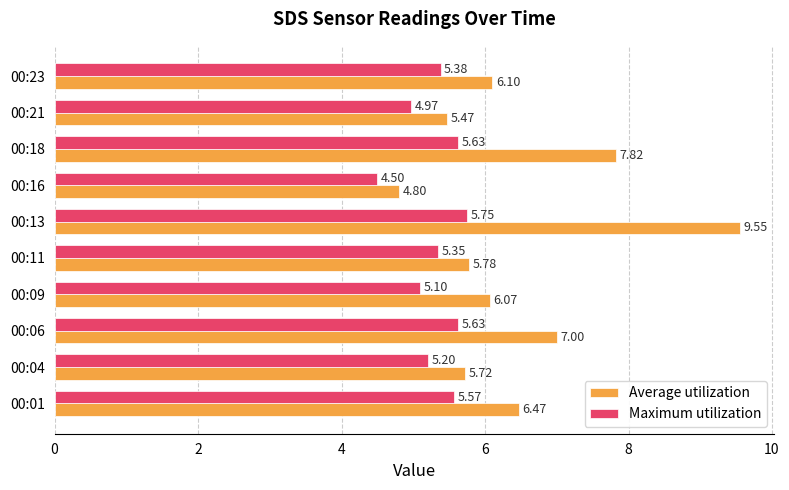

What is the difference between the highest and lowest values at 00:21?

0.5